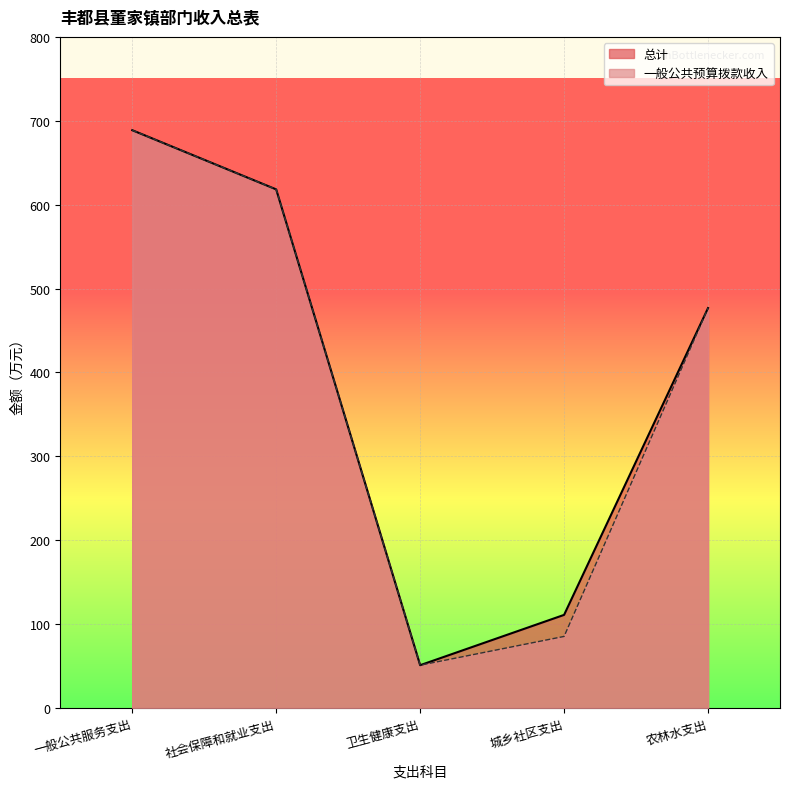

Is the value of 总计 at 社会保障和就业支出 greater than the value of 一般公共预算拨款收入 at 社会保障和就业支出?

No